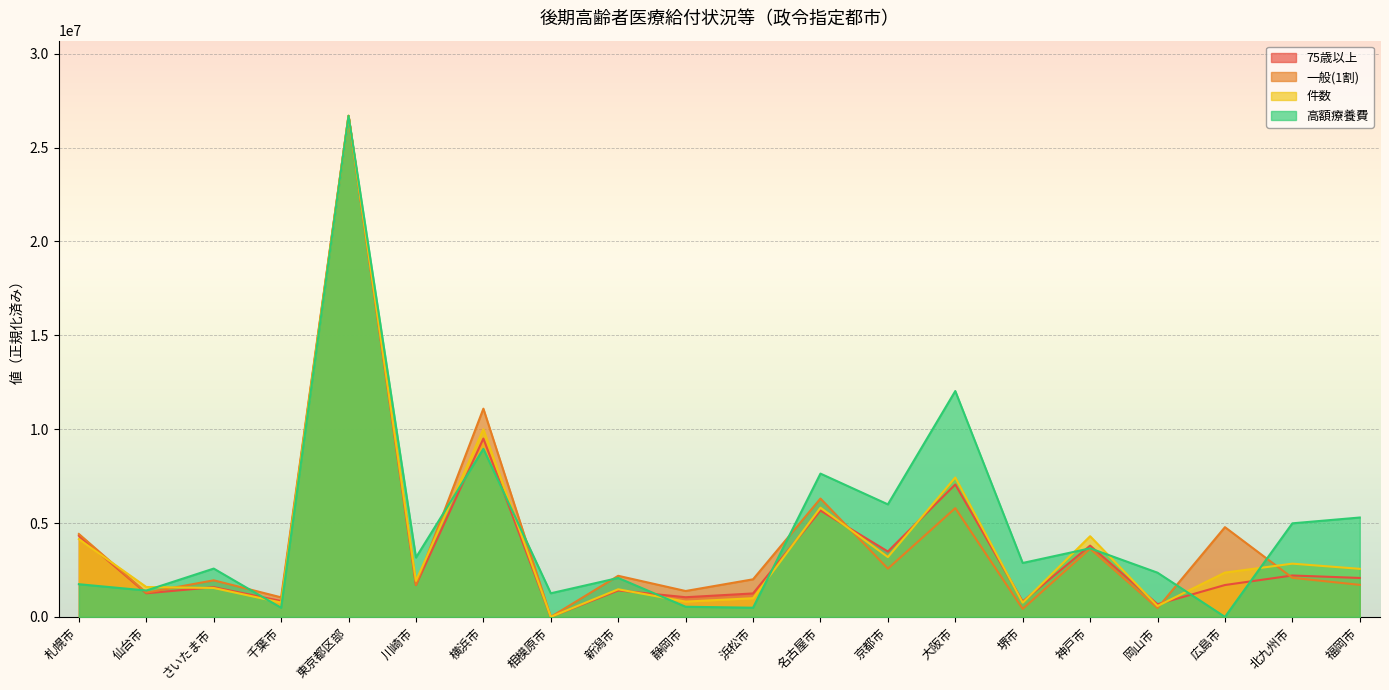

Reading left to right, extract all data points from this chart.

75歳以上: 4321649.2	1256859.1	1582178.7	845332.1	26688097.0	1693671.0	9497958.4	0.0	1409114.6	1047029.5	1248863.7	5662802.3	3482535.8	7053090.0	820867.3	3794871.3	674386.4	1697634.5	2205175.5	2074002.1
一般(1割): 4415404.9	1289659.6	1948471.1	1040496.7	26688097.0	1699004.2	11090449.6	0.0	2188439.6	1378489.0	2001738.4	6303541.9	2570048.8	5791614.2	424466.1	3634861.4	471198.4	4779005.0	2081753.2	1705843.1
件数: 4142330.7	1592164.1	1540018.5	763623.7	26688097.0	1915019.4	9992098.0	0.0	1470183.7	814827.1	994037.0	5816881.5	3187055.7	7424409.2	756978.7	4295723.0	579488.3	2359690.3	2835855.1	2559848.6
高額療養費: 1740806.9	1404808.0	2573365.9	485580.0	26688097.0	3160475.5	8949870.5	1258064.4	2073286.1	540766.9	488110.8	7632174.0	5993621.7	12029950.1	2871967.5	3651396.4	2354284.1	0.0	4983723.8	5292870.3